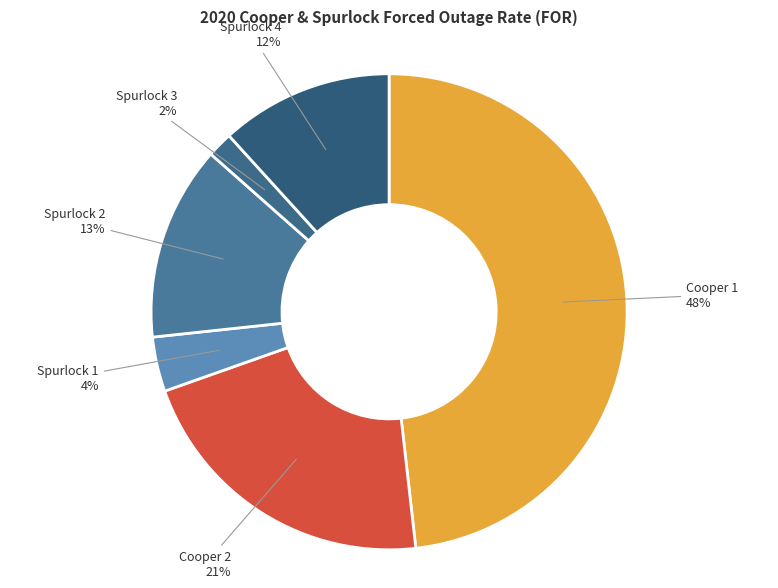

True or false: Cooper 1 accounts for 48% of the total.

True